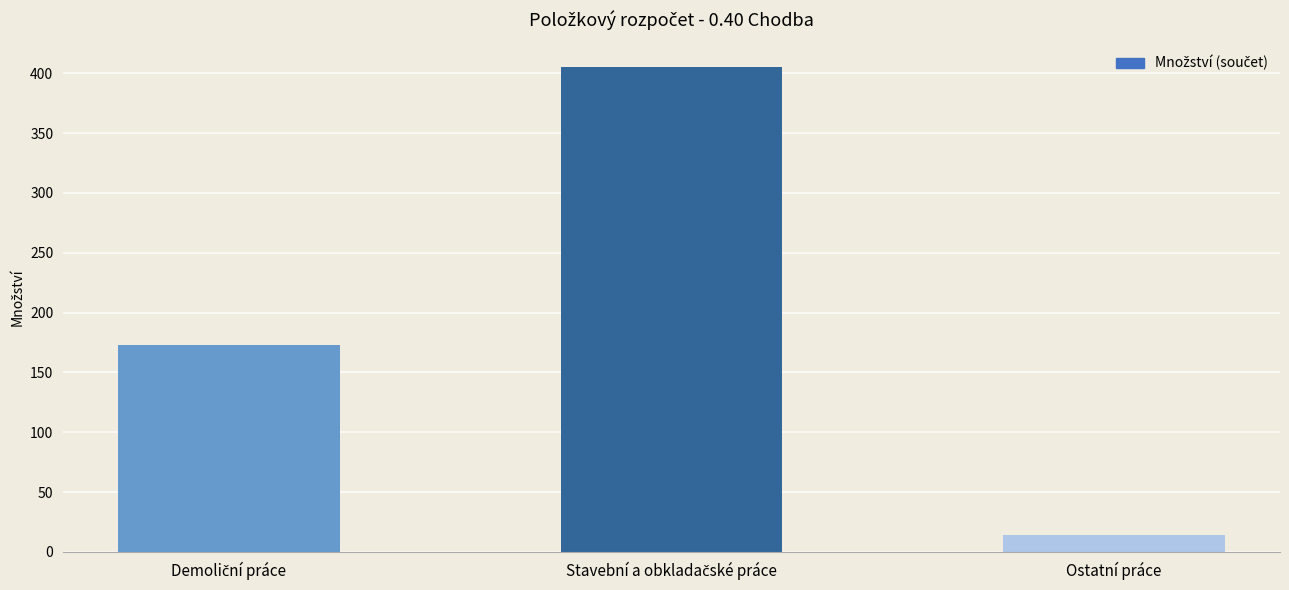

True or false: the data shows 14.0 at Ostatní práce.

True